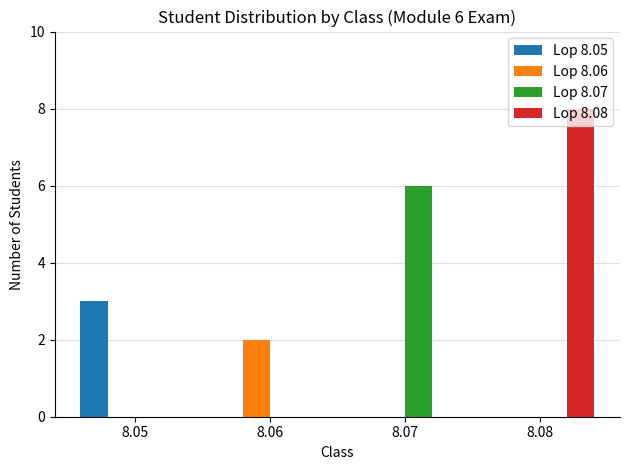

At which label does Lop 8.05 reach its peak?

8.05